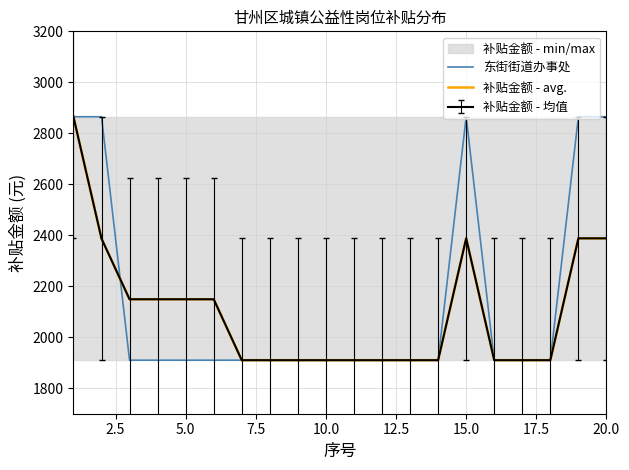

Reading left to right, list all the values displayed in this chart.

东街街道办事处: 2865	2865	1910	1910	1910	1910	1910	1910	1910	1910	1910	1910	1910	1910	2865	1910	1910	1910	2865	2865
补贴金额 - avg.: 2865	2387	2149	2149	2149	2149	1910	1910	1910	1910	1910	1910	1910	1910	2388	1910	1910	1910	2388	2388